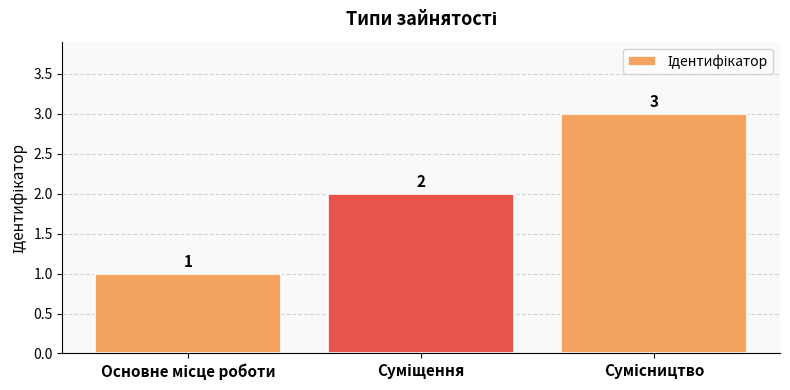

What is the greatest value displayed?

3